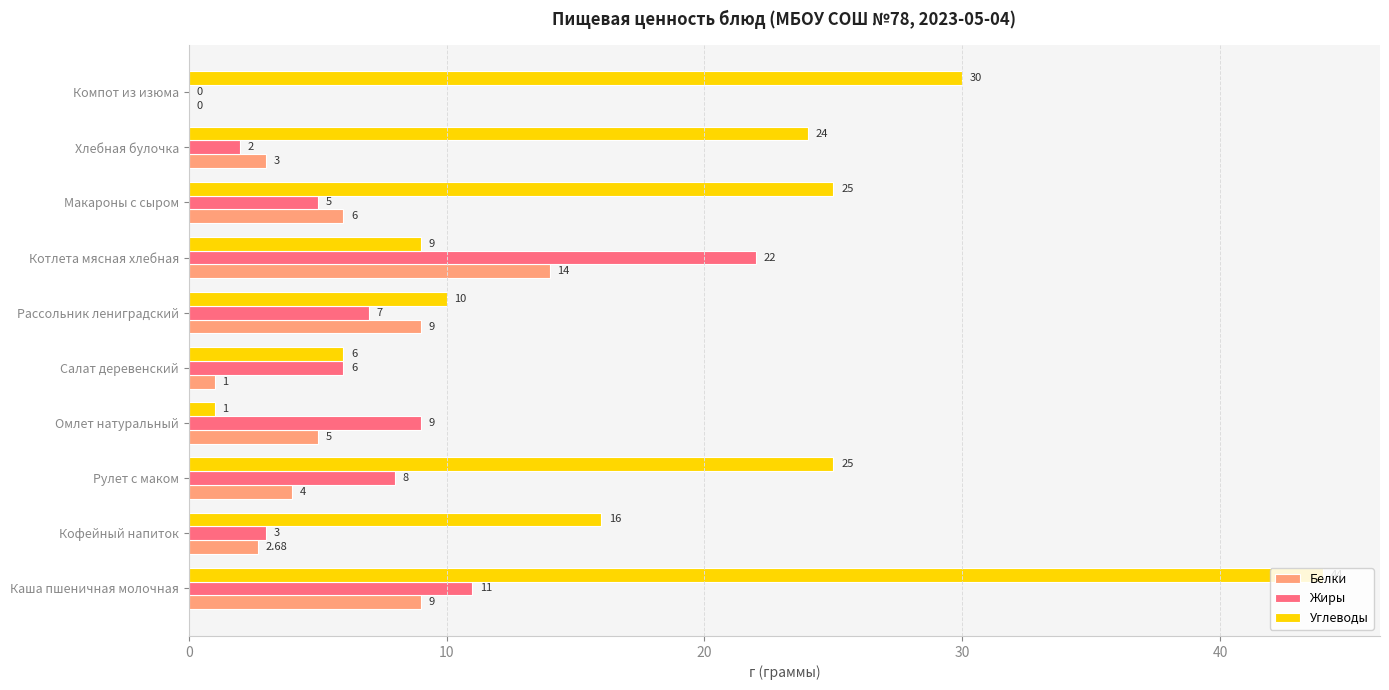

What is the sum of the Жиры values at Рассольник лениградский and Салат деревенский?

13.0